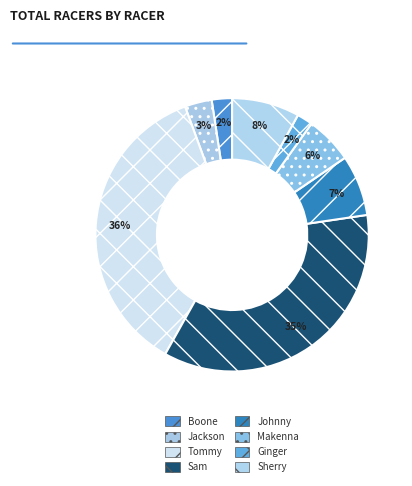

What is the ratio of the value at Jackson to the value at Sam?

0.1